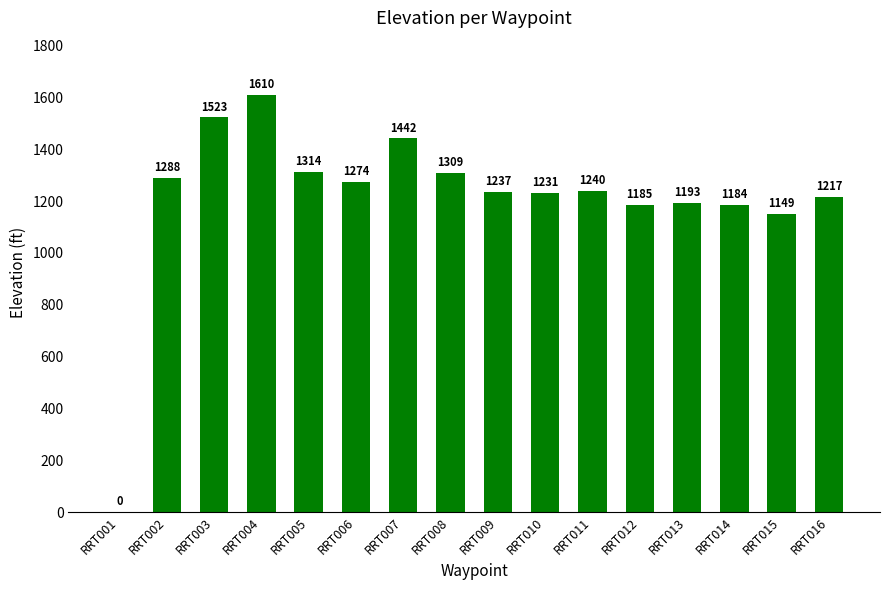

What is the maximum value shown in the chart?

1610